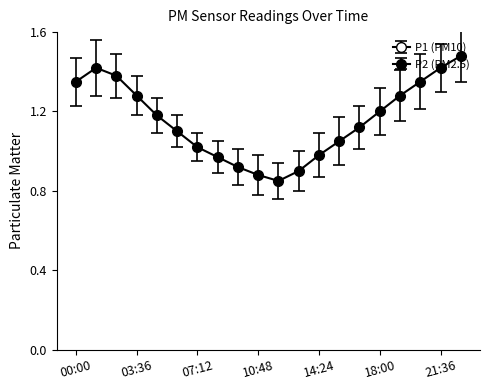

Reading right to left, extract all data points from this chart.

P1: 22:48=4.0	21:36=3.8	20:24=3.7	19:12=3.5	18:00=3.2	16:48=3.0	15:36=2.9	14:24=2.7	13:12=2.5	12:00=2.4	10:48=2.5	09:36=2.6	08:24=2.8	07:12=3.0	06:00=3.0	04:48=3.2	03:36=3.3	02:24=3.5	01:12=3.6	00:00=3.4
P2: 22:48=1.5	21:36=1.4	20:24=1.4	19:12=1.3	18:00=1.2	16:48=1.1	15:36=1.1	14:24=1.0	13:12=0.9	12:00=0.8	10:48=0.9	09:36=0.9	08:24=1.0	07:12=1.0	06:00=1.1	04:48=1.2	03:36=1.3	02:24=1.4	01:12=1.4	00:00=1.4